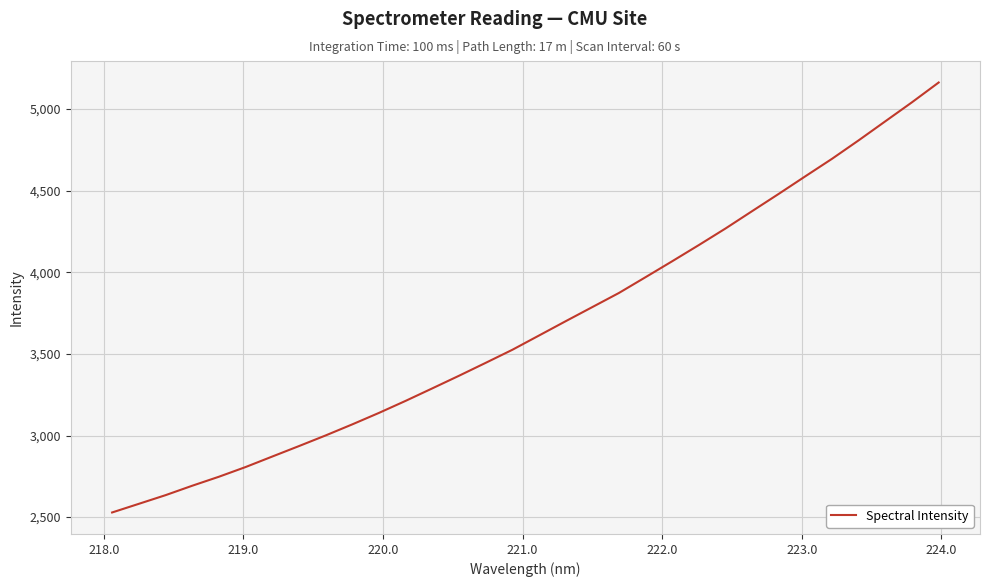

What is the difference between the maximum and minimum values?

2634.5